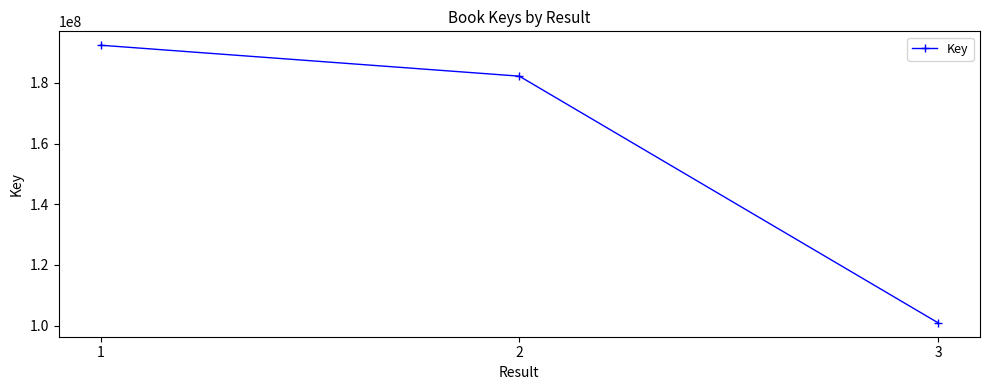

What is the smallest value displayed?

100936444